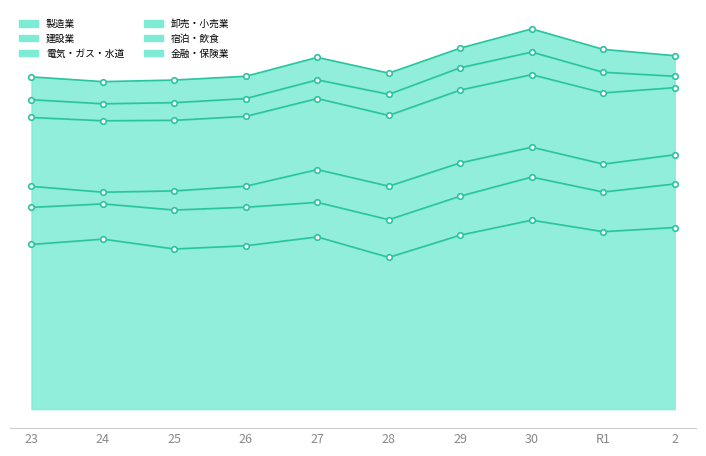

In 建設業, how many points are lower than both neighbors (excluding endpoints)?

3